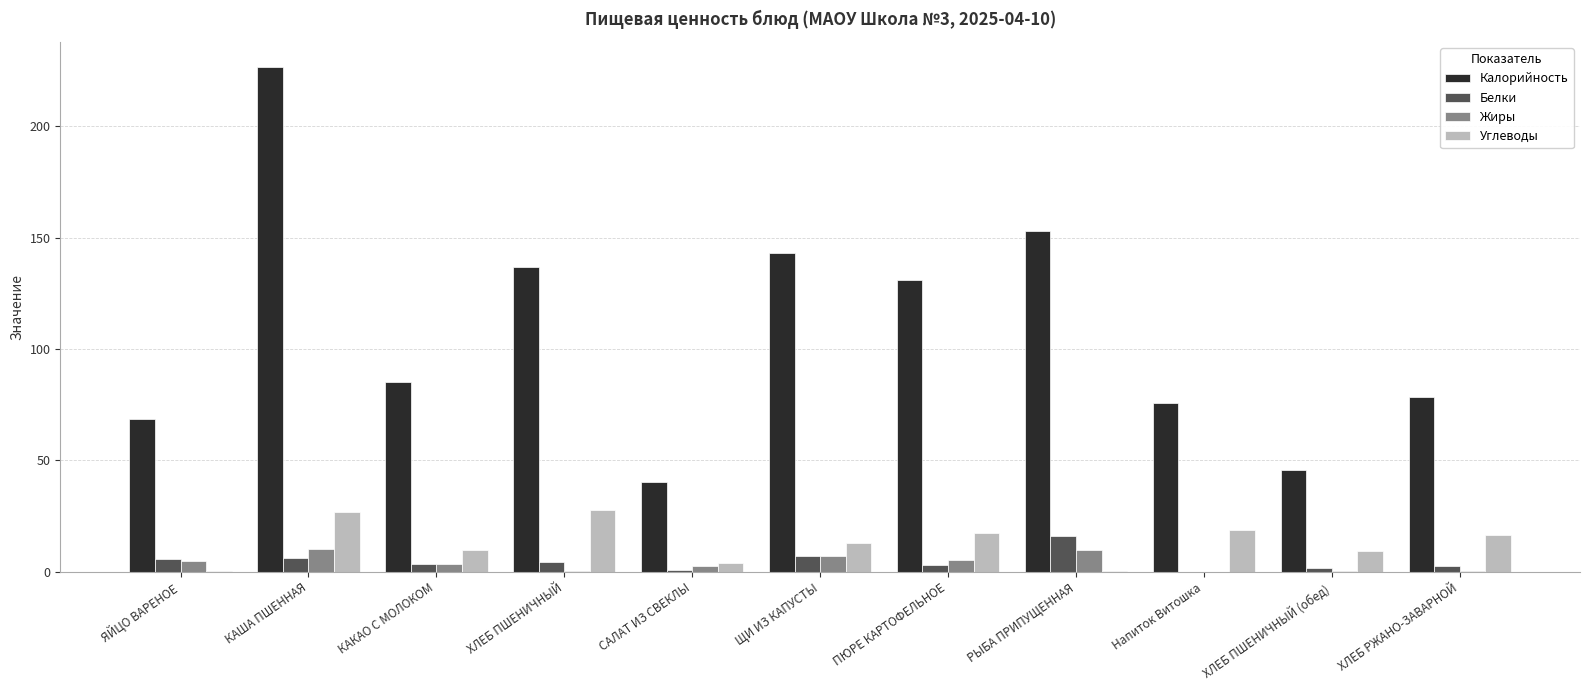

True or false: Калорийность has a value of 40.2 at САЛАТ ИЗ СВЕКЛЫ.

True